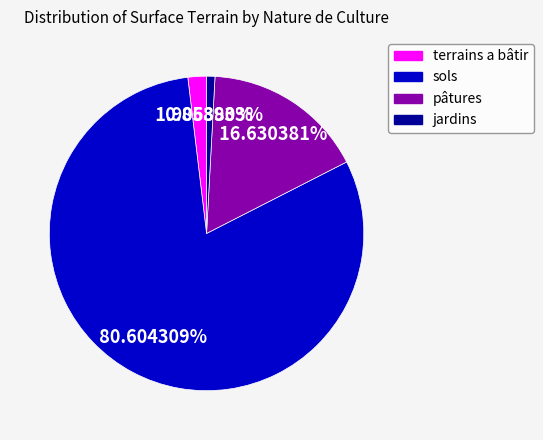

Is the sum of pâtures and jardins greater than half?

No